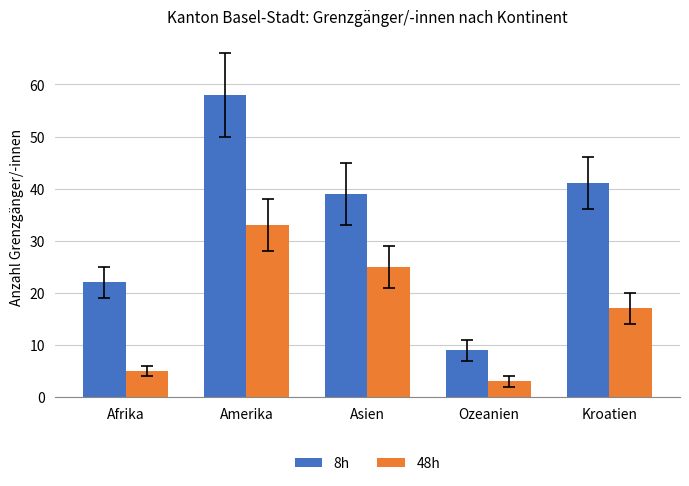

At how many categories does at least one series exceed 16?

4